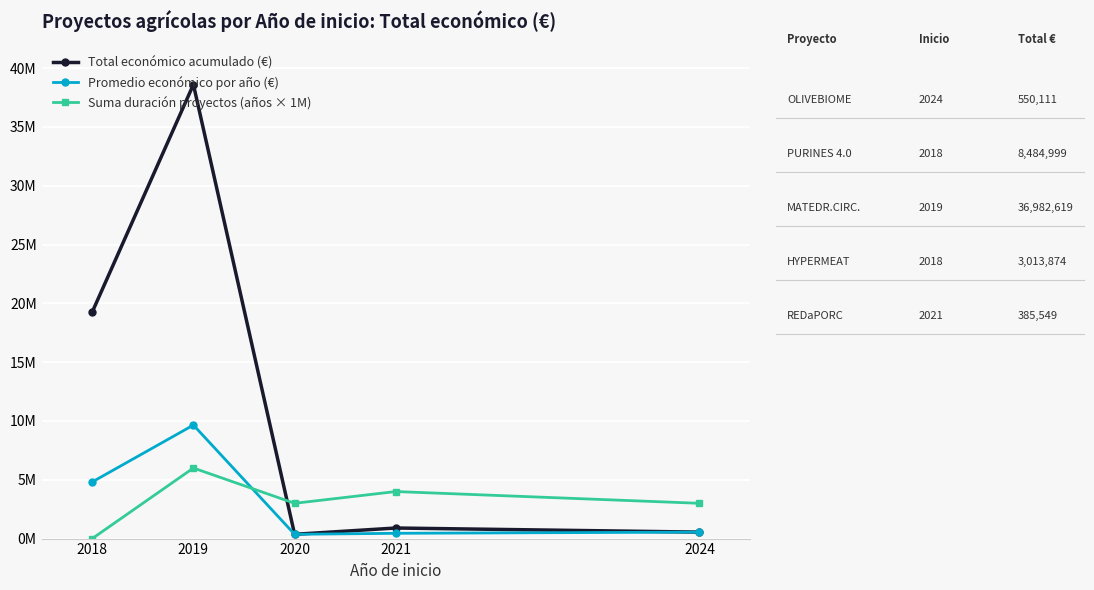

What are all the series names shown in the legend?

Total económico acumulado (€), Promedio económico por año (€), Suma duración proyectos (años × 1M)